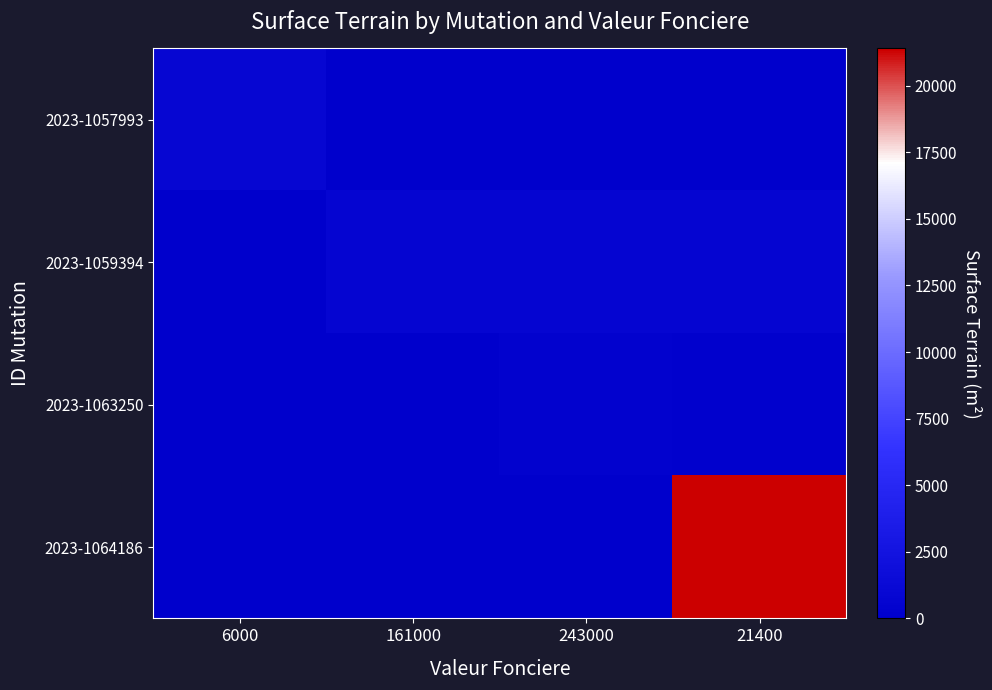

What is the total value across all series at 21400?

22326